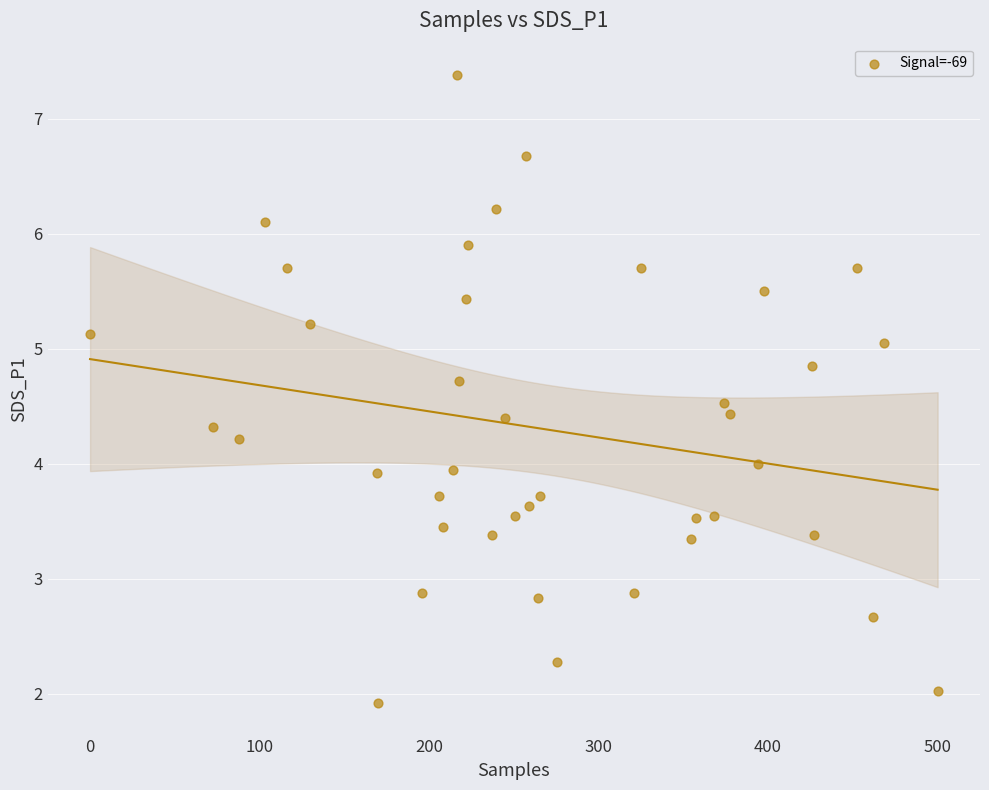

What is the range of Y values (max minus min)?

5.5